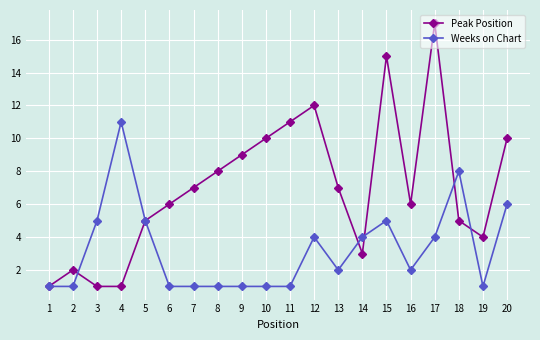

At 6, list the series in order from largest to smallest.

Peak Position, Weeks on Chart